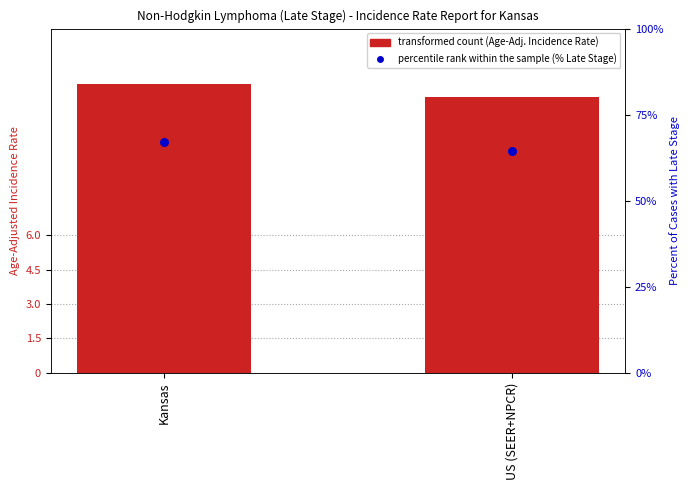

Which series has the largest total across all categories?

percentile rank within the sample (% Late Stage)